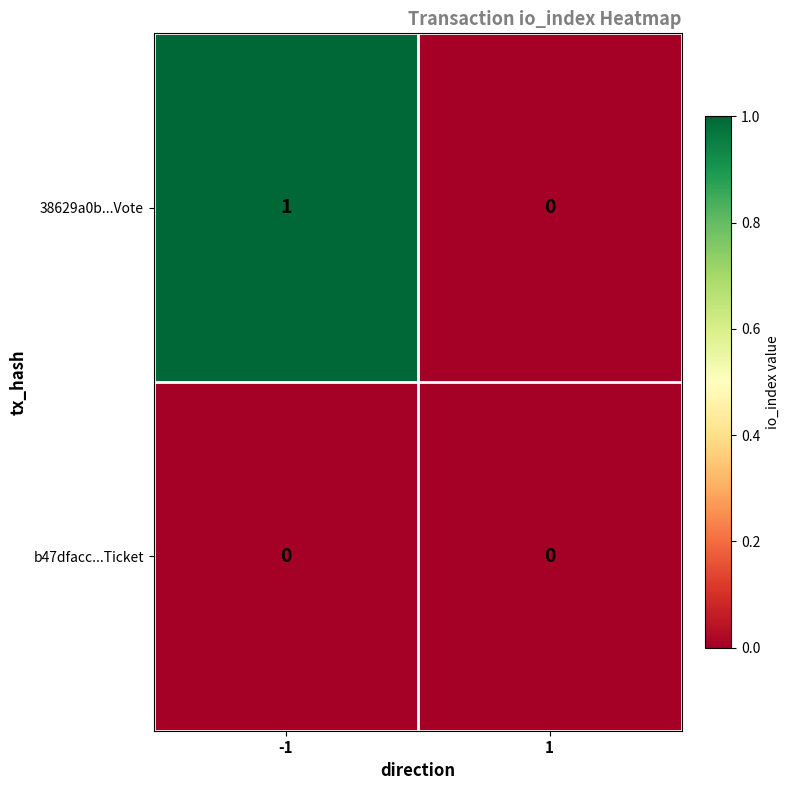

Rank the series by their maximum value, from lowest to highest.

b47dfacc...Ticket, 38629a0b...Vote